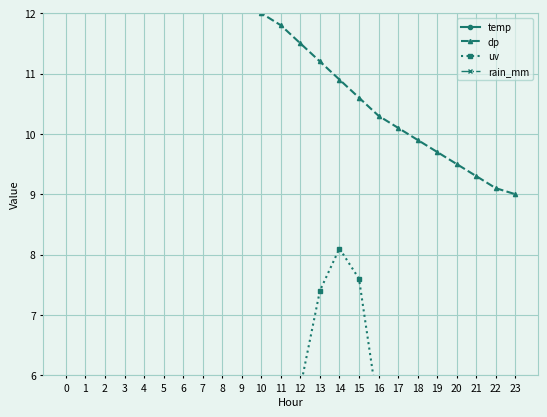

True or false: uv and dp intersect in this chart.

False